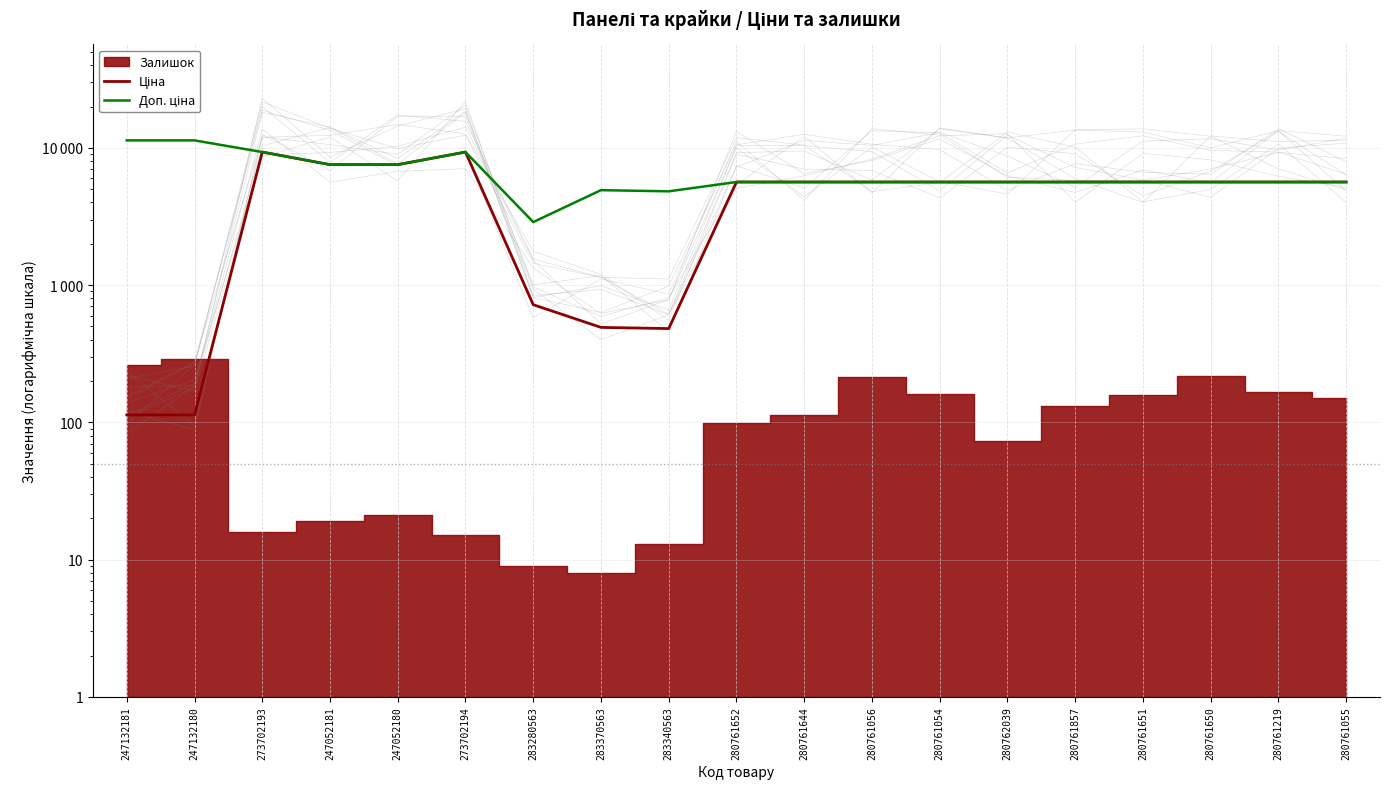

True or false: Доп. ціна and Ціна intersect in this chart.

False